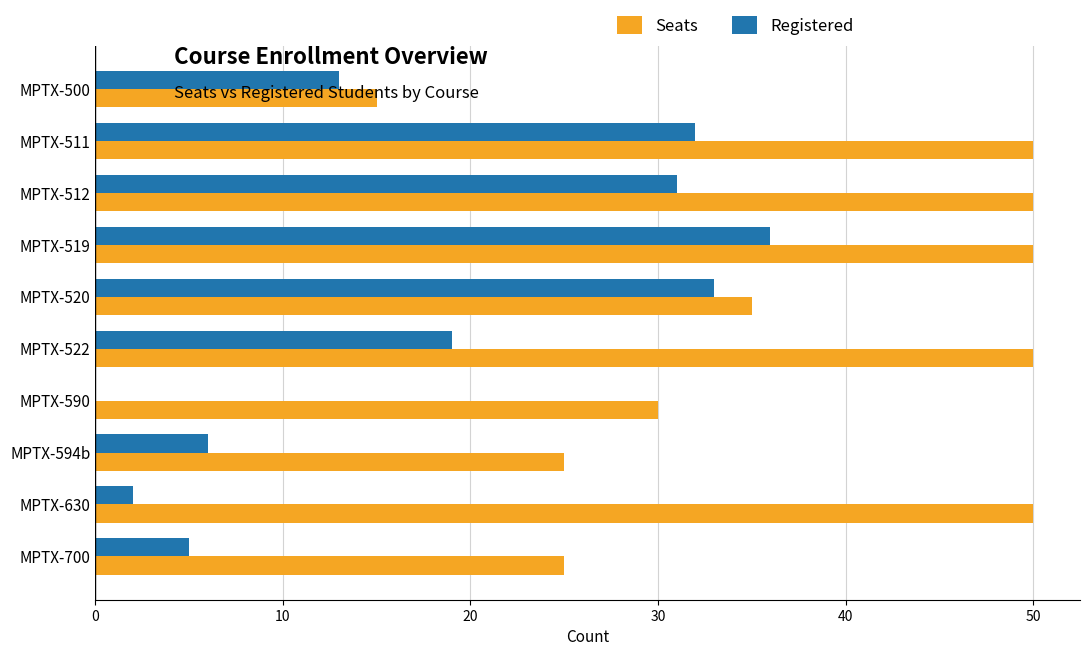

Is it true that Registered equals 32 at MPTX-511?

True